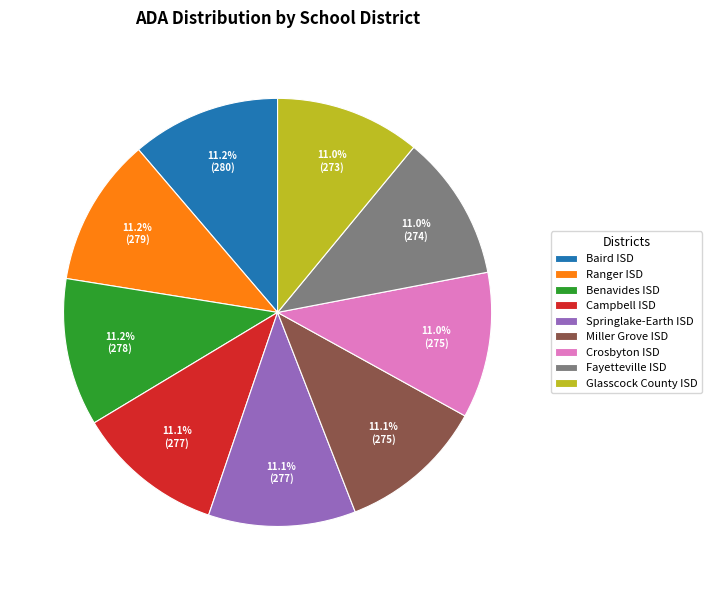

Is the sum of Campbell ISD and Springlake-Earth ISD greater than half?

No